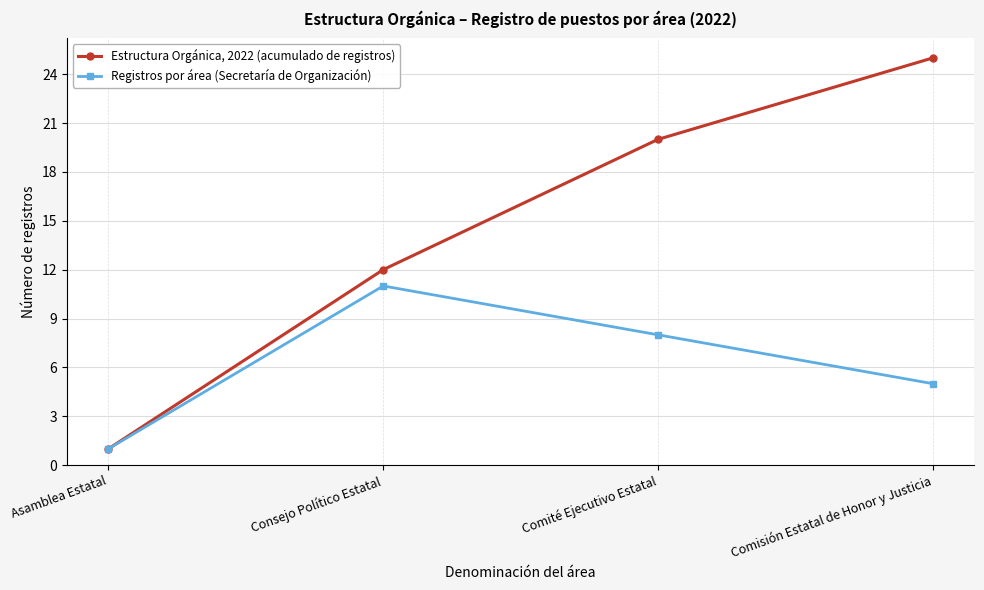

Where is the first local maximum for Registros por área (Secretaría de Organización)?

Consejo Político Estatal